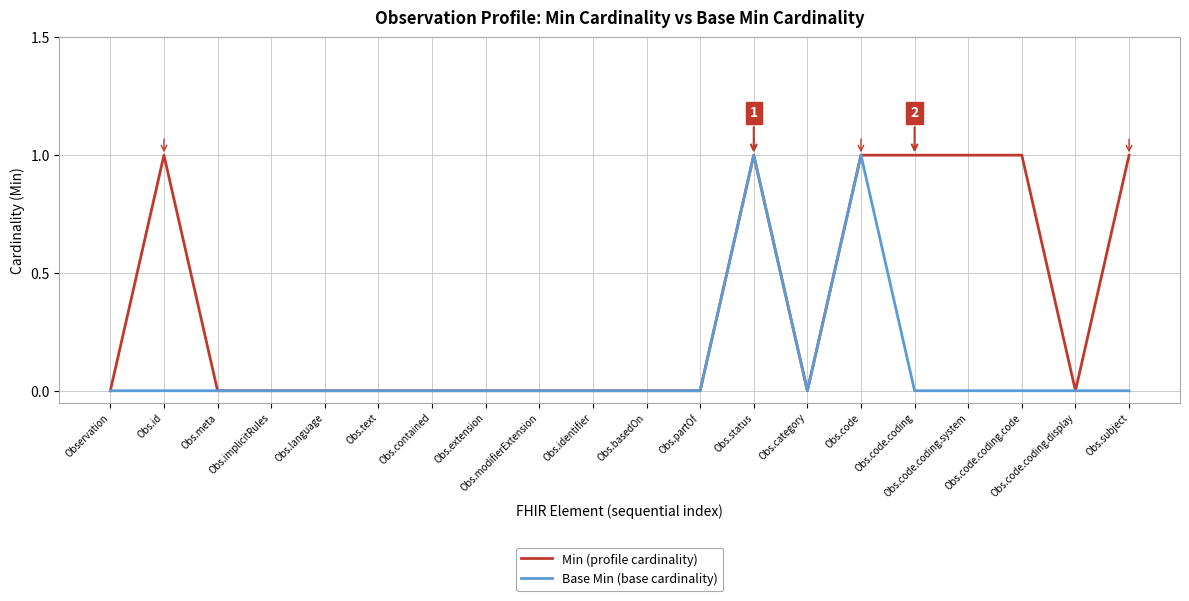

Which series has the largest total across all categories?

Min (profile cardinality)